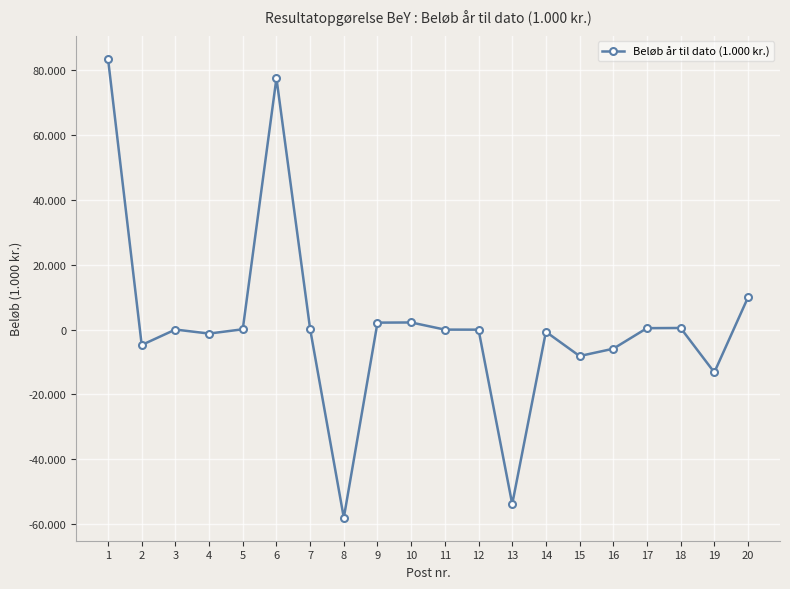

Reading right to left, what are all the values shown in this chart?

20=9902593	19=-13219978	18=471750	17=419047	16=-5926773	15=-8184000	14=-701046	13=-53832970	12=-43470	11=-31574	10=2171401	9=2119925	8=-58049250	7=156350	6=77500236	5=67995	4=-1253639	3=-9340	2=-4777063	1=83472281